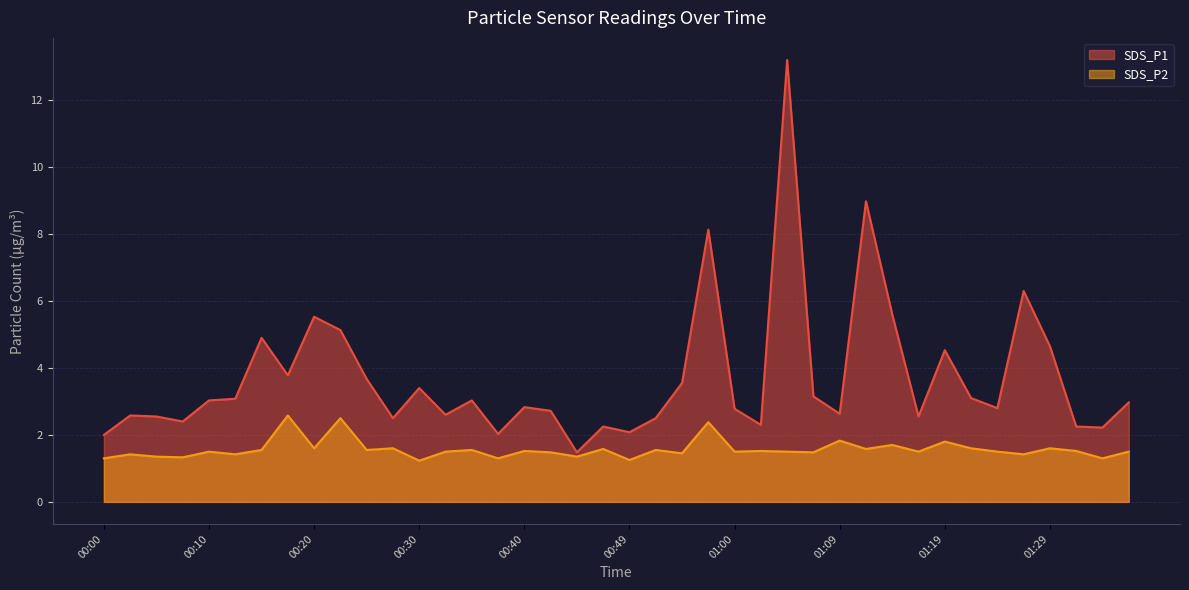

What is the smallest value displayed?

1.2